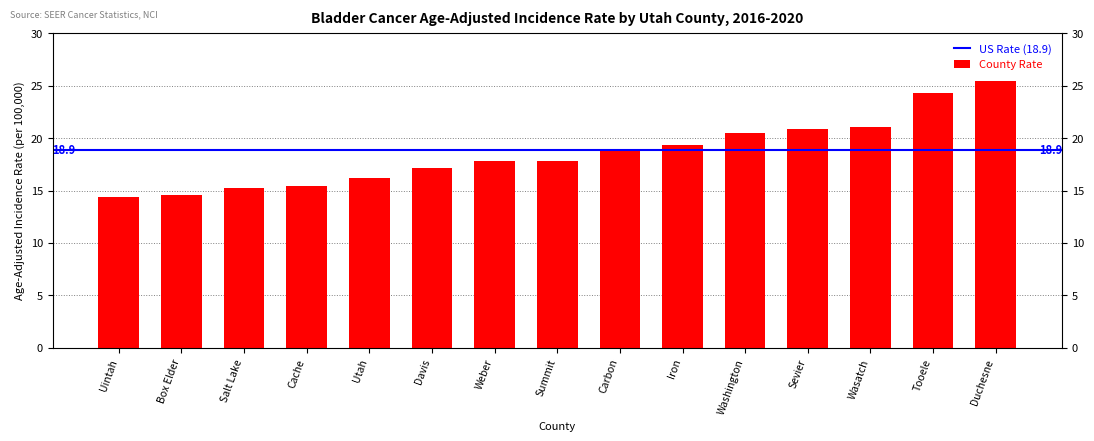

What is the label of the 9th bar from the right?

Weber